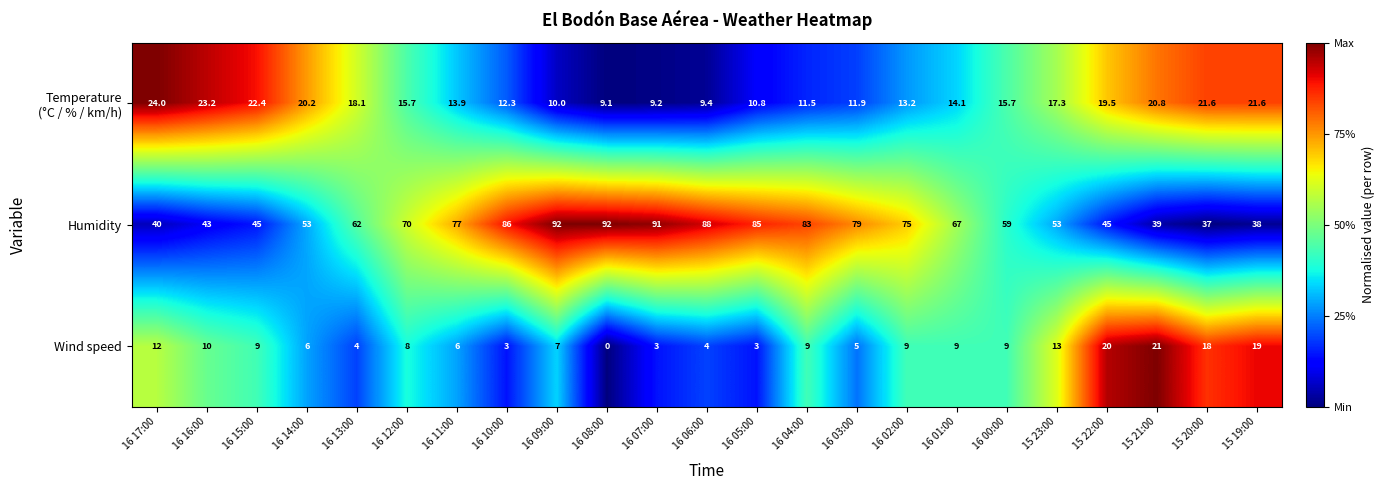

At which category is the sum across all series the highest?

16 09:00